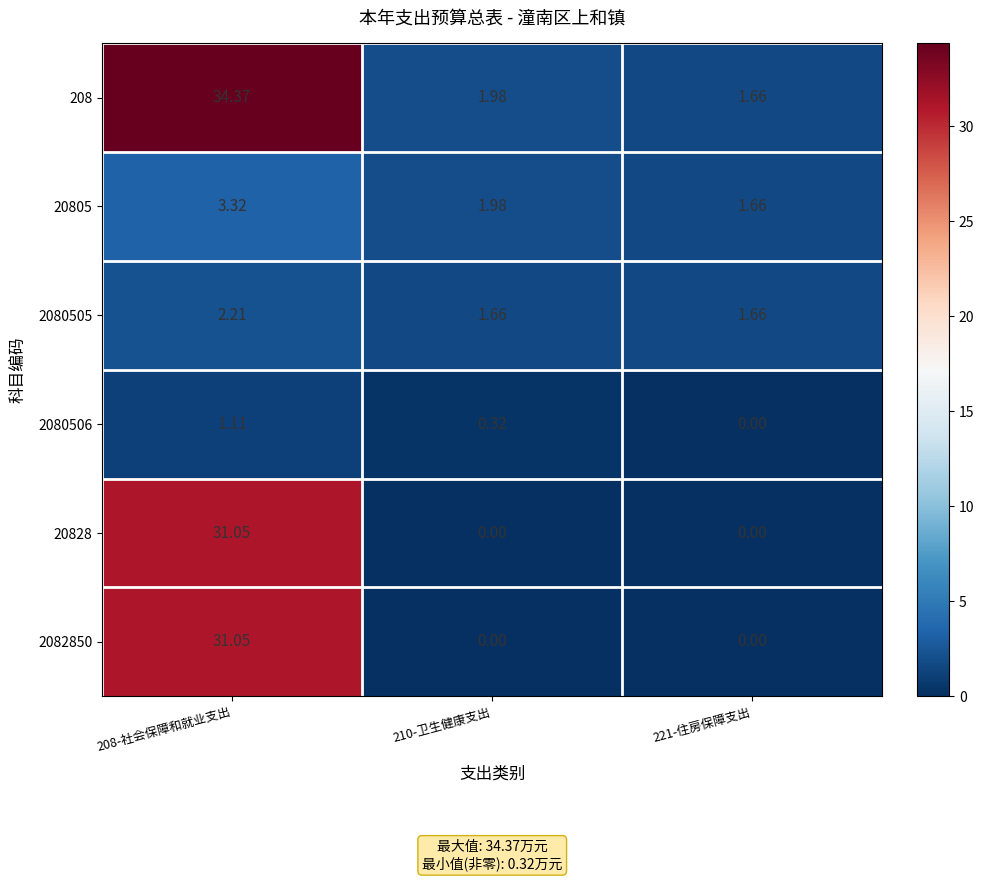

How many categories are shown in the chart?

3